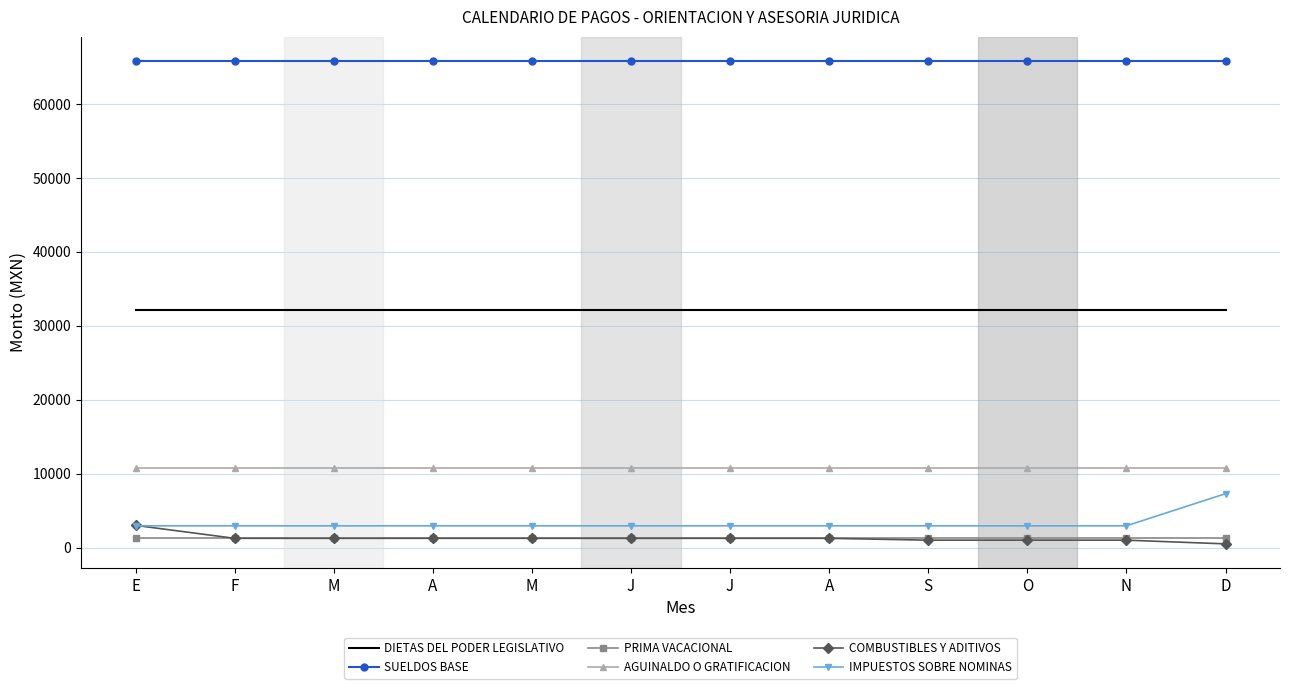

Count the number of categories in the chart.

12